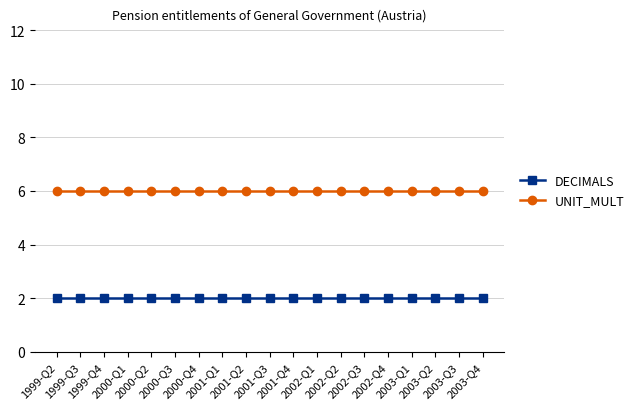

Which series has the largest total across all categories?

UNIT_MULT